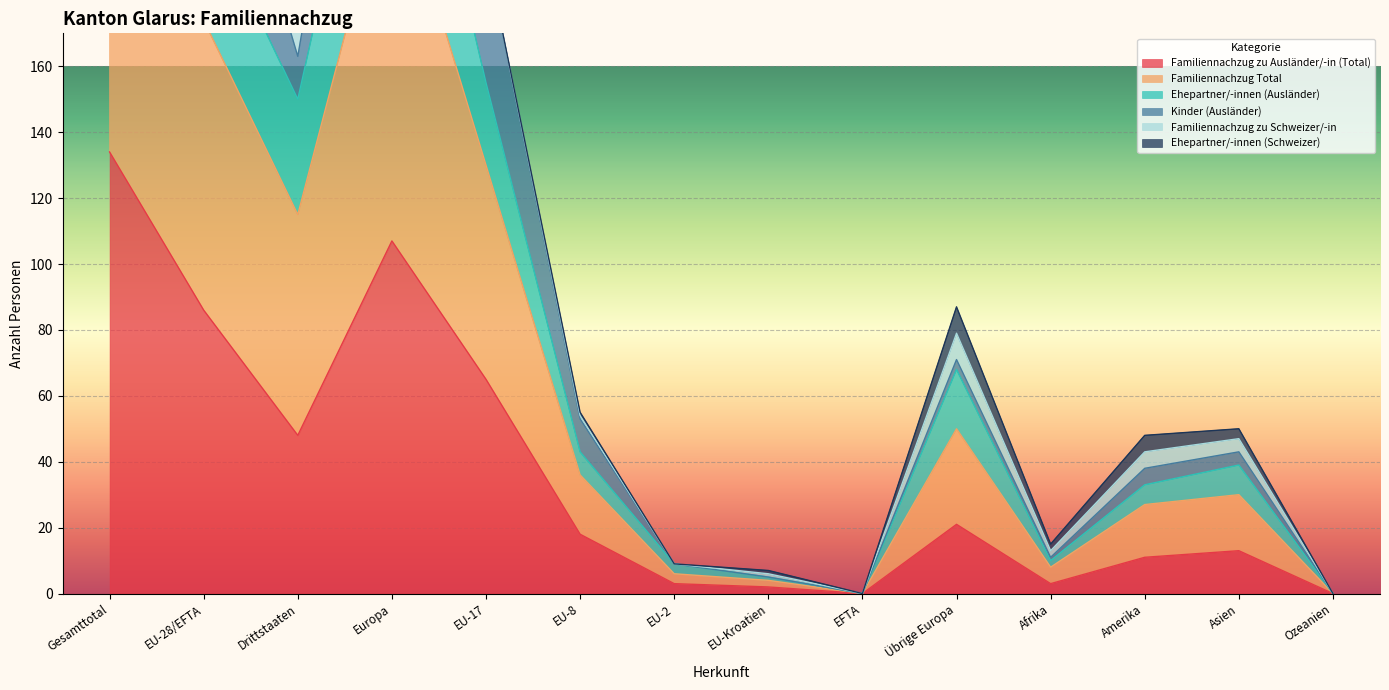

What is the approximate value of Familiennachzug Total at EU-17, to the nearest 10?

200